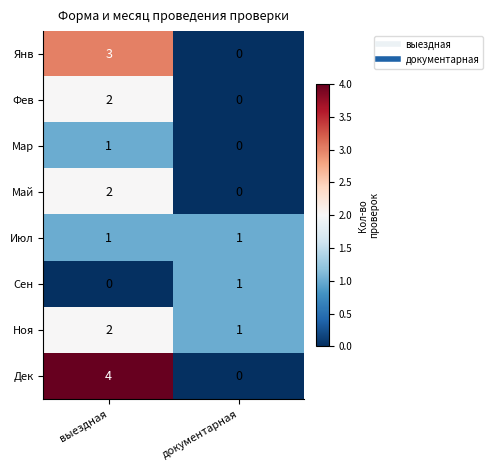

The Дек series shows 4 at выездная. True or false?

True